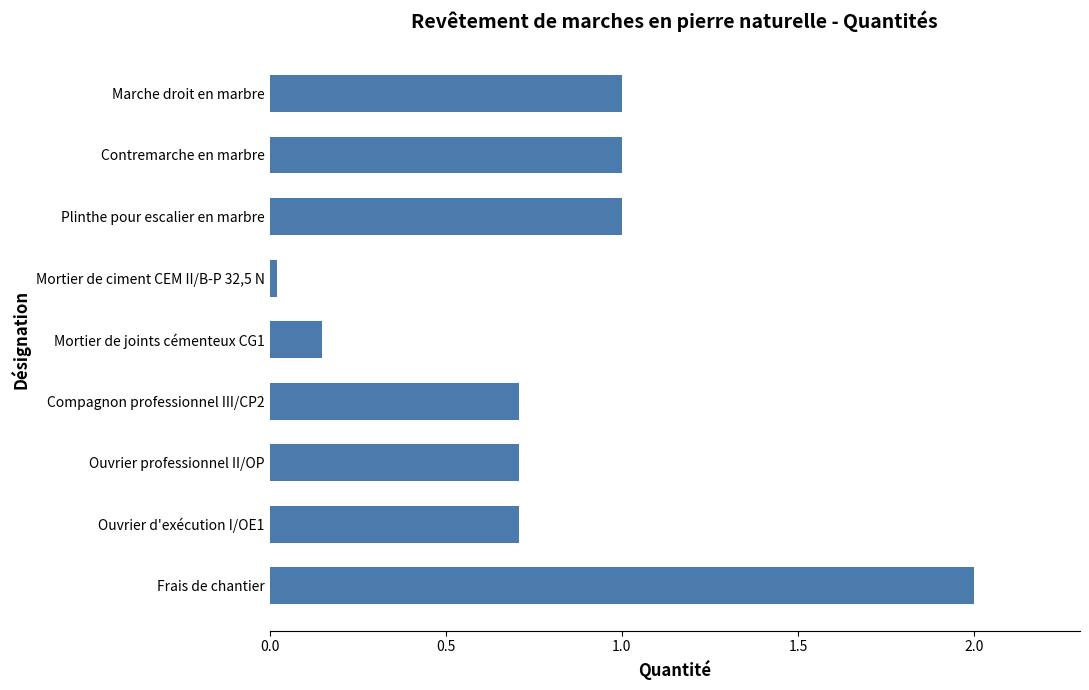

Is it true that the value at Mortier de ciment CEM II/B-P 32,5 N is 0.0?

True